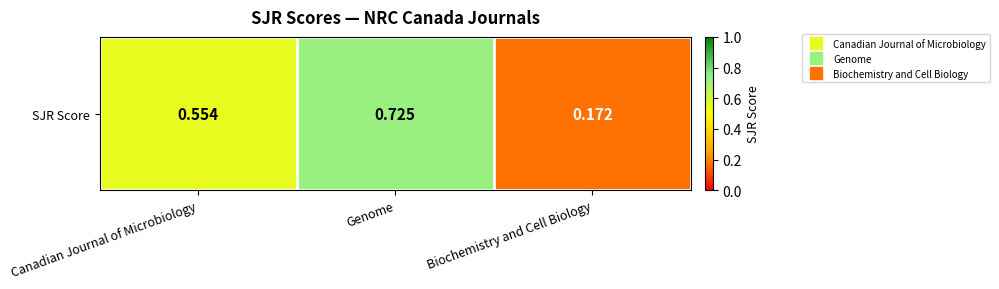

Reading left to right, what are all the values shown in this chart?

0.6	0.7	0.2